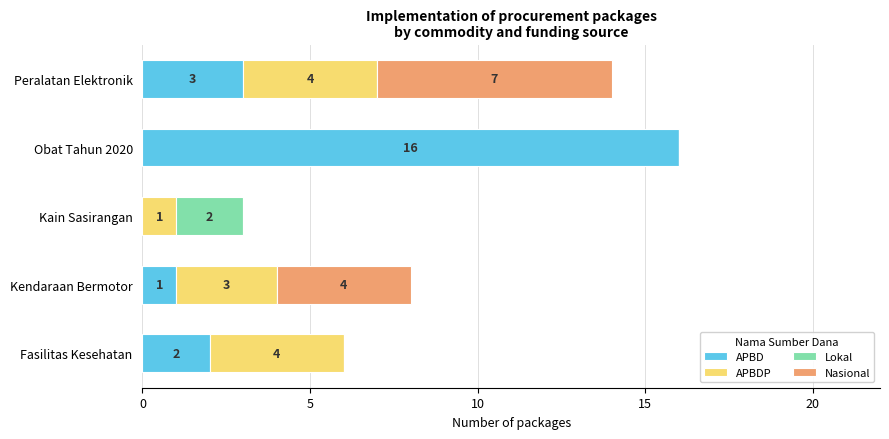

Where is APBD nearest to the value 8?

Peralatan Elektronik